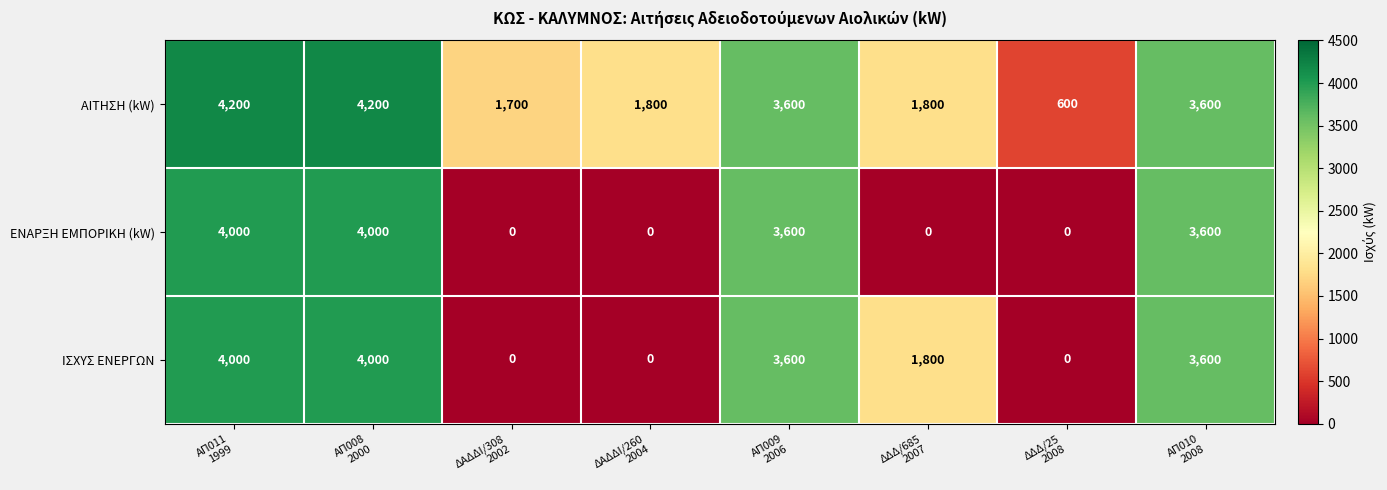

What is the difference between the second highest and minimum values in the ΕΝΑΡΞΗ ΕΜΠΟΡΙΚΗ (kW) series?

4000